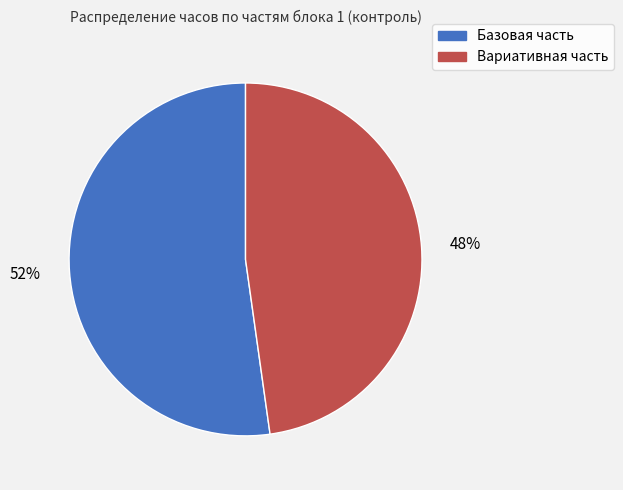

To the nearest percent, what portion does Базовая часть represent?

52%